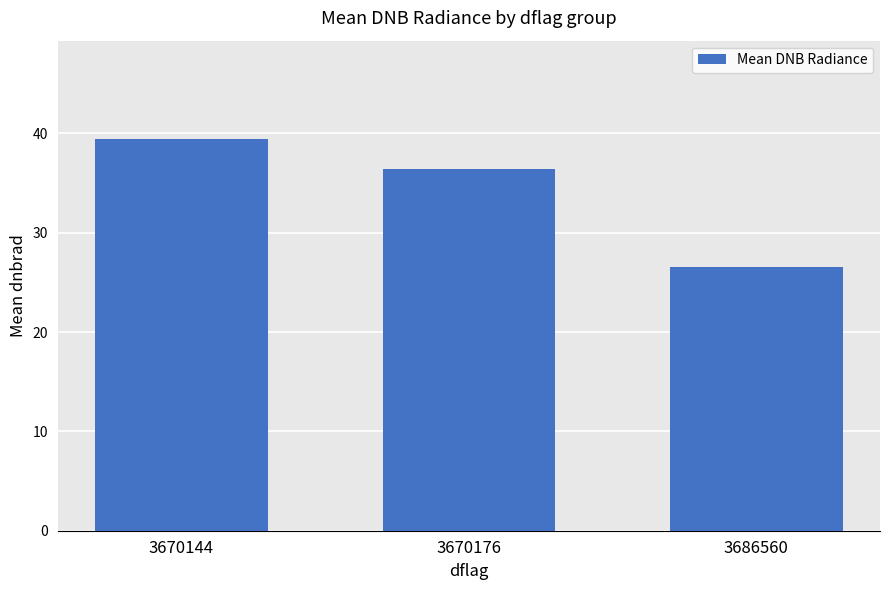

Is it true that the value at 3670144 is 39.5?

True